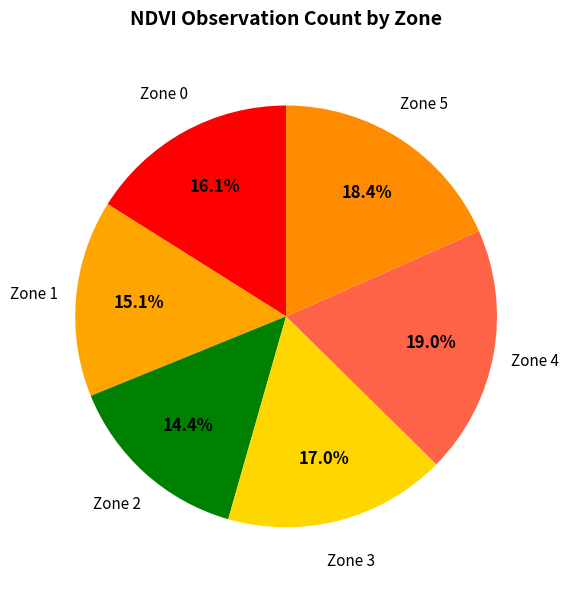

How many segments does this pie chart have?

6